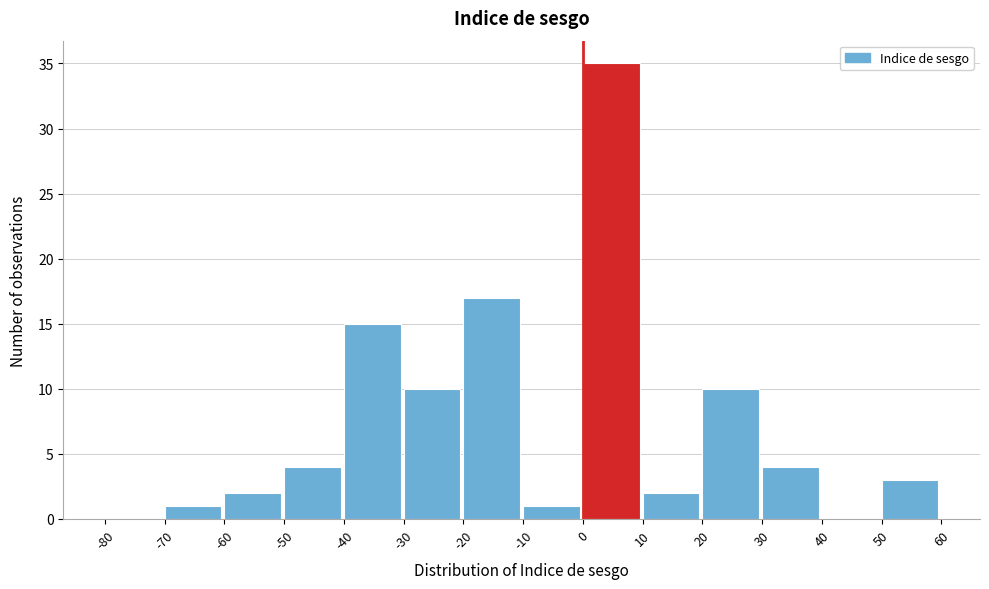

What is the height of the bar covering 20 to 30 on the x-axis? The values are not printed on the chart, so give them approximately, as read against the axis.

10